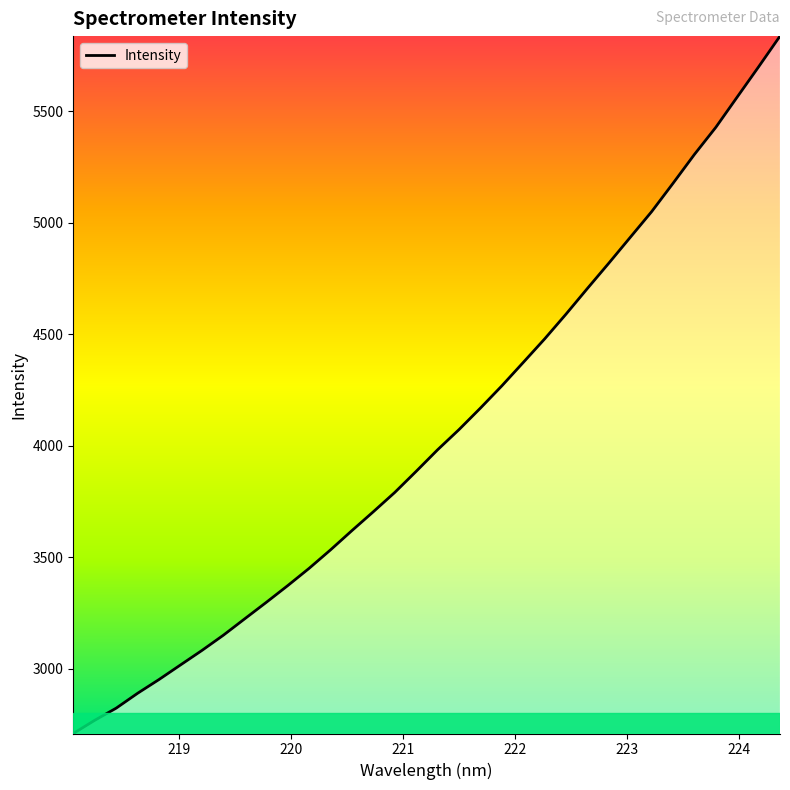

What is the smallest value displayed?

2710.9